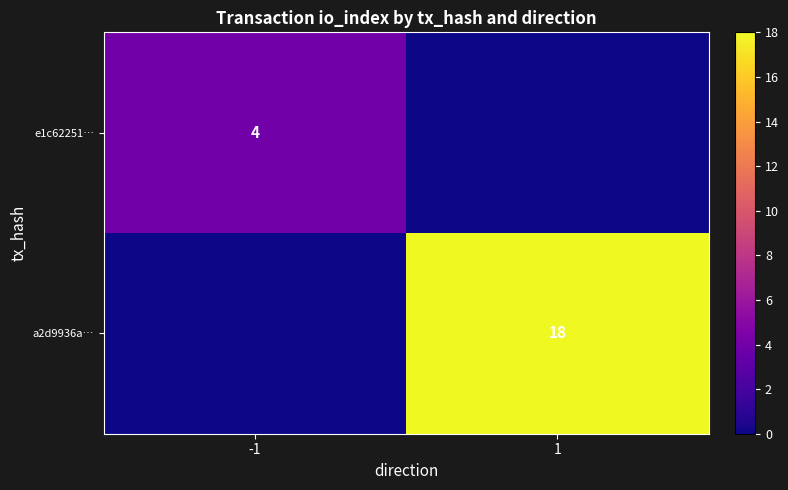

Is it true that e1c62251… equals 4 at -1?

True